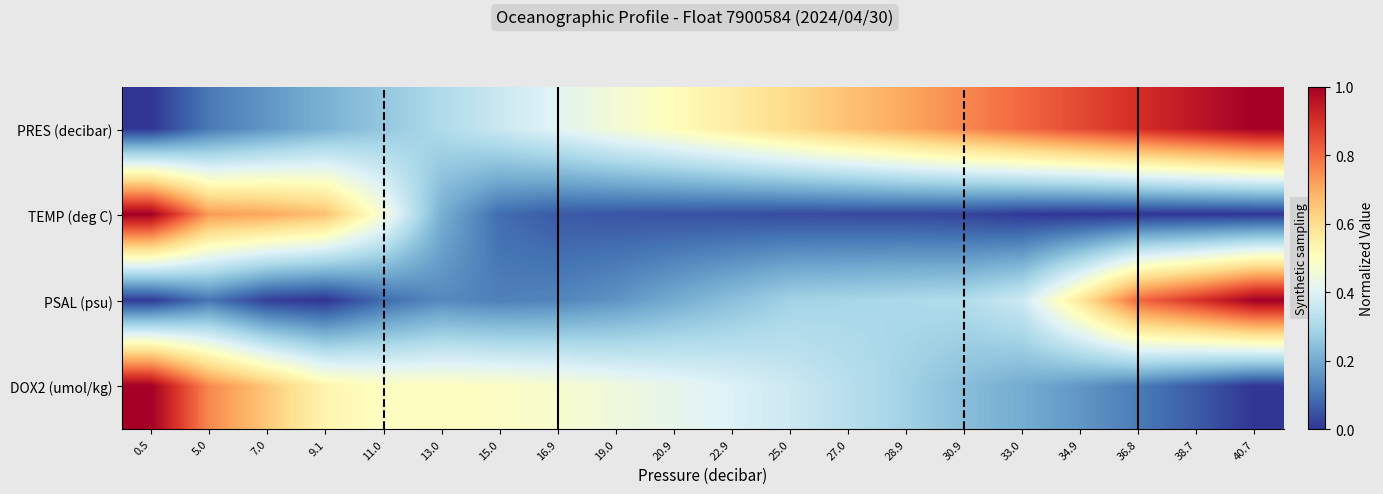

Which category has the lowest value across all series?

0.5